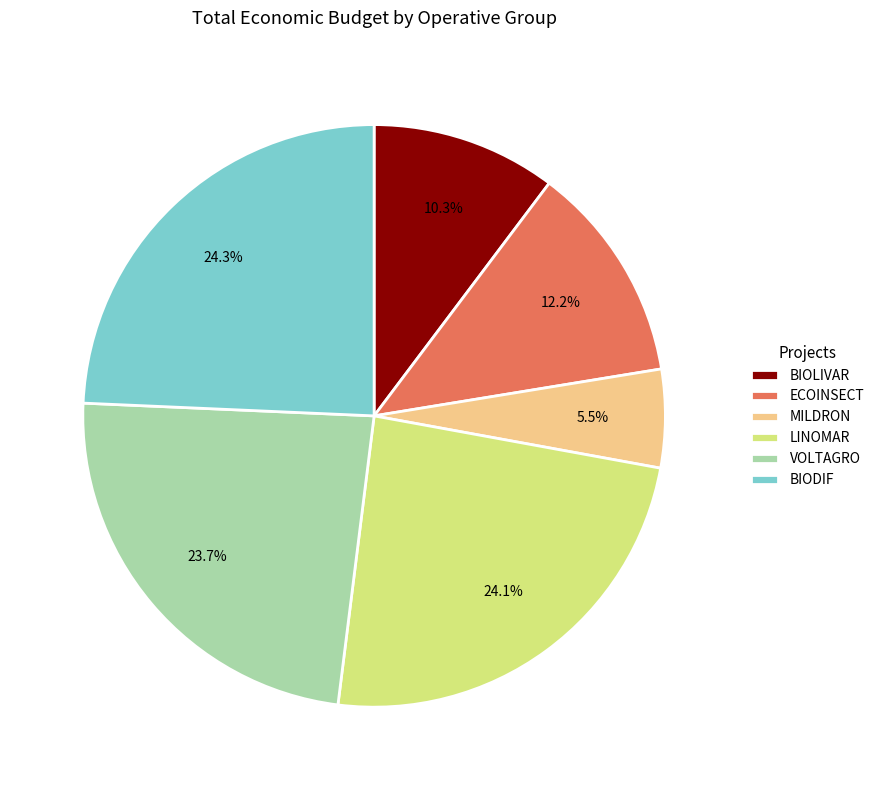

Is there any slice that represents more than half of the pie?

No